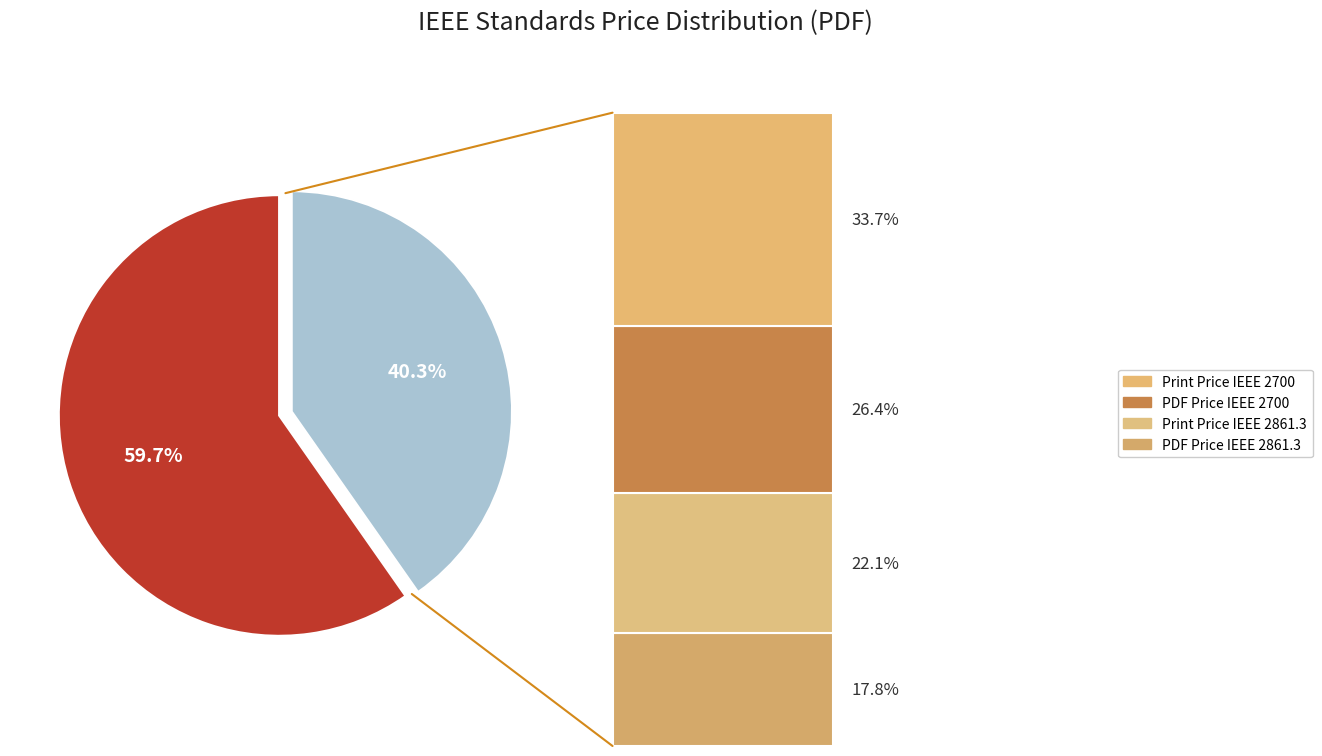

Is it true that IEEE 2700:2017 is 51% of the pie?

False